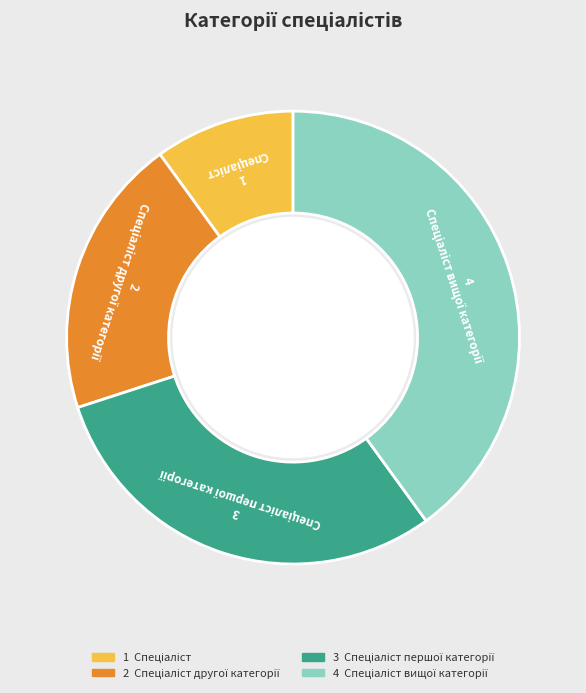

Is there a majority slice in this chart?

No